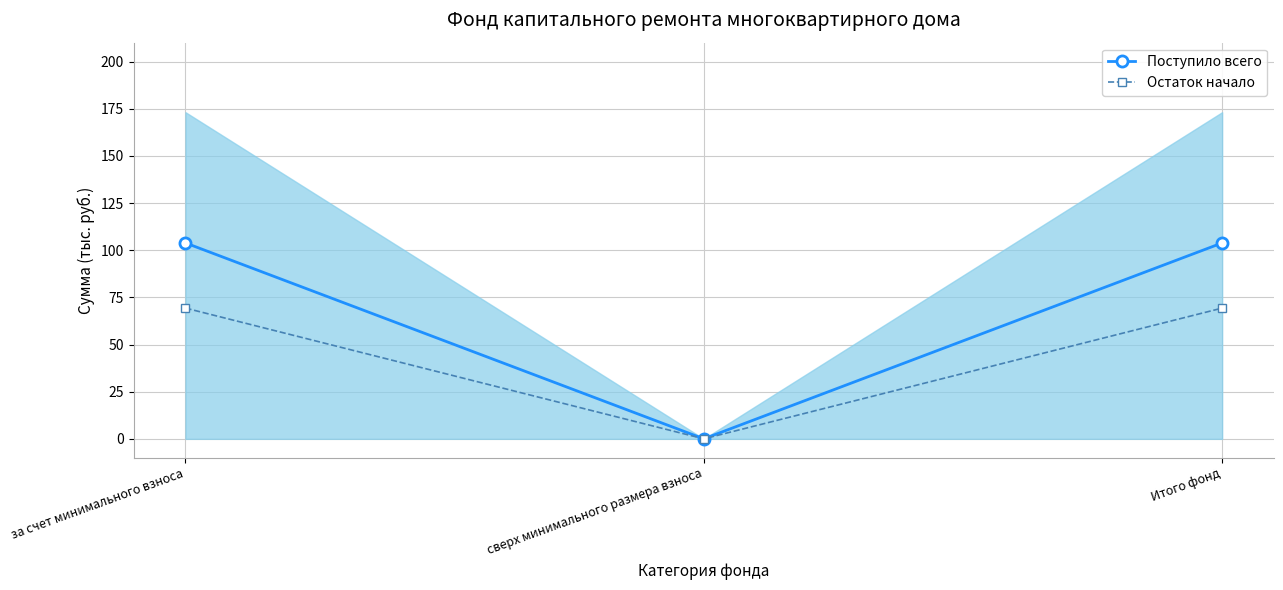

How many values in the Остаток начало series are below 69?

1